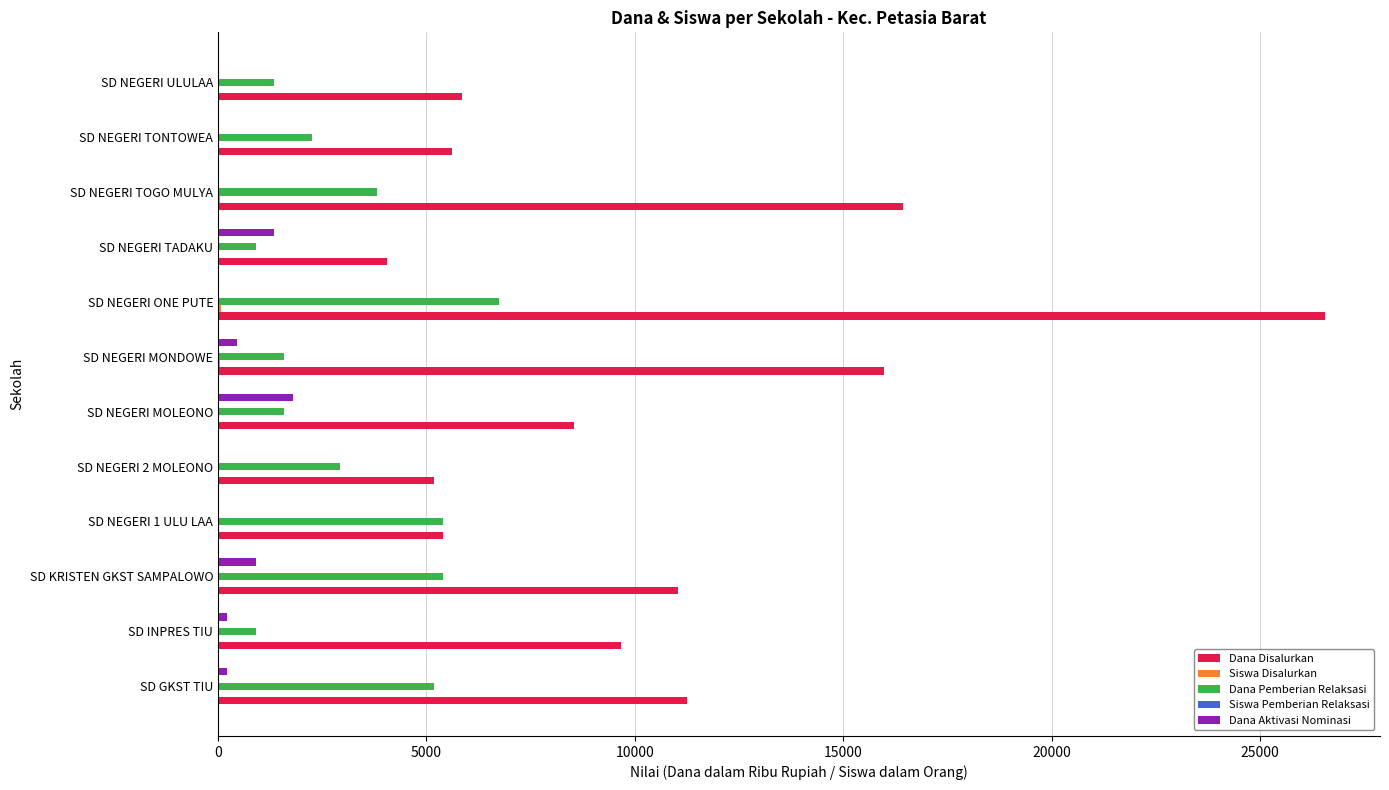

What is the maximum value for Dana Aktivasi Nominasi?

1800